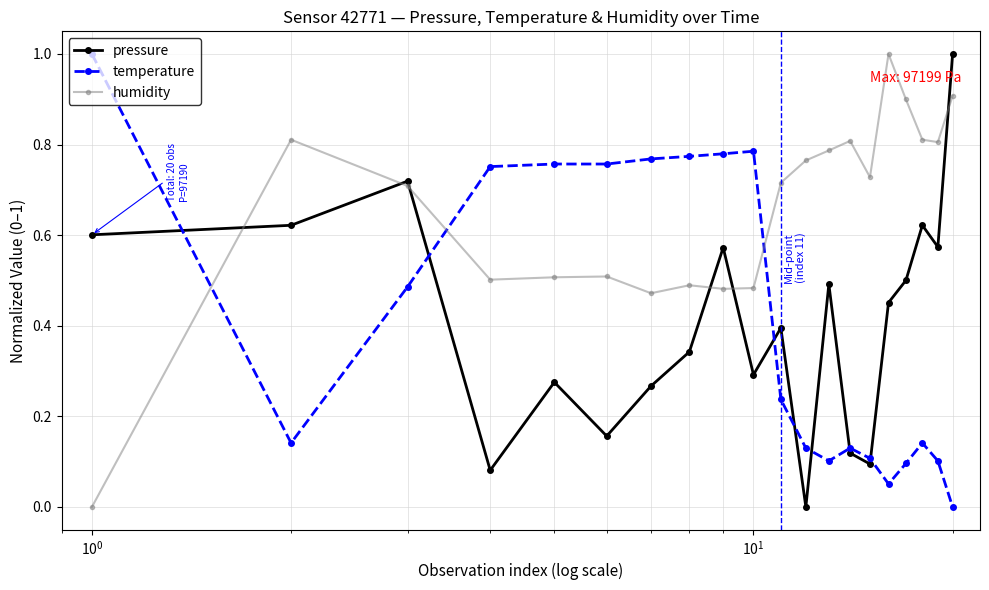

How many values in pressure are above zero?

19